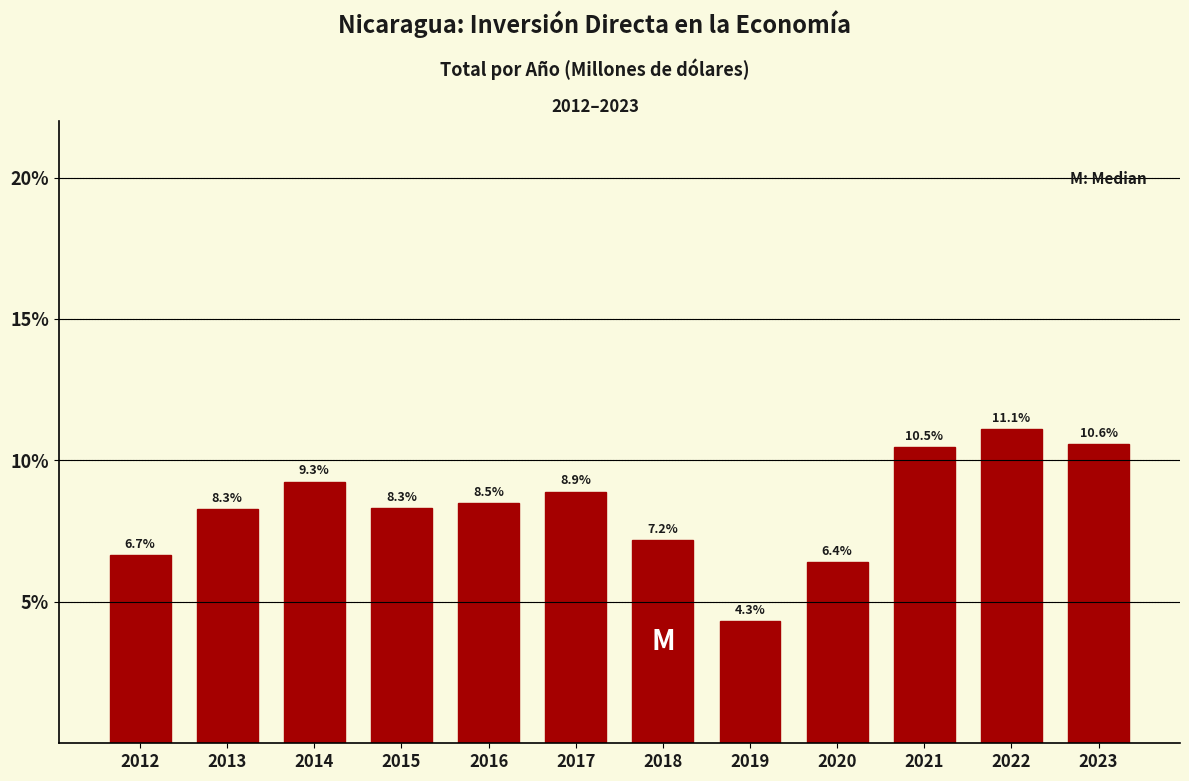

Reading left to right, extract all data points from this chart.

2012=6.7	2013=8.3	2014=9.3	2015=8.3	2016=8.5	2017=8.9	2018=7.2	2019=4.3	2020=6.4	2021=10.5	2022=11.1	2023=10.6